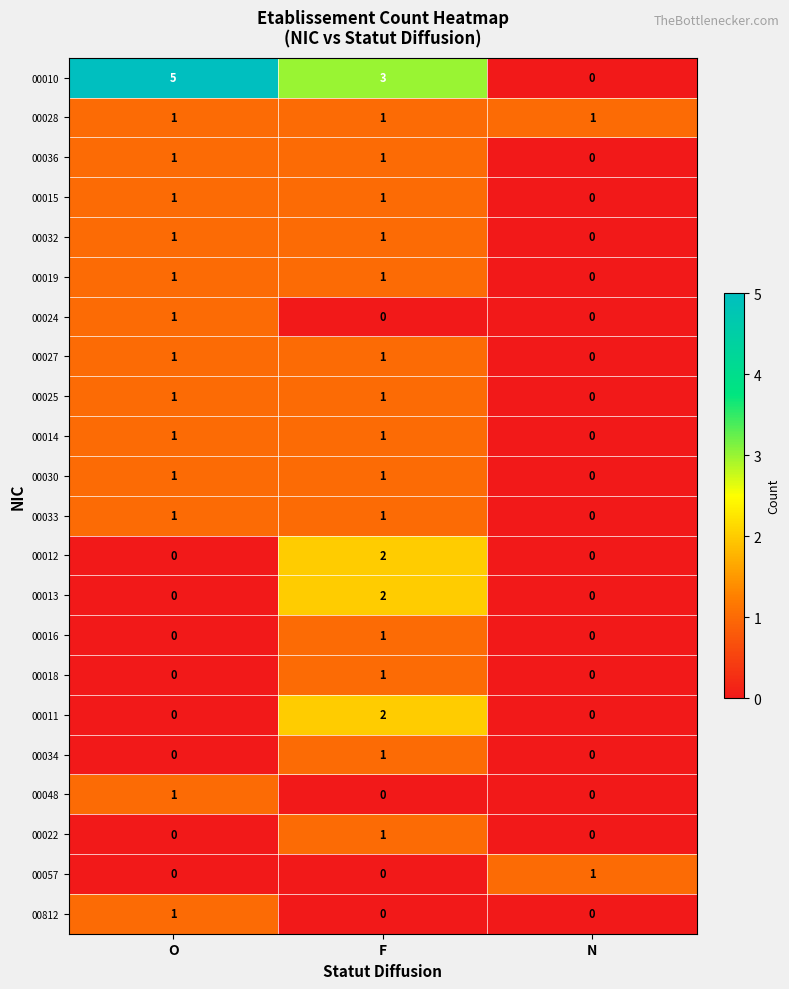

True or false: 00010 has a value of -3 at N.

False